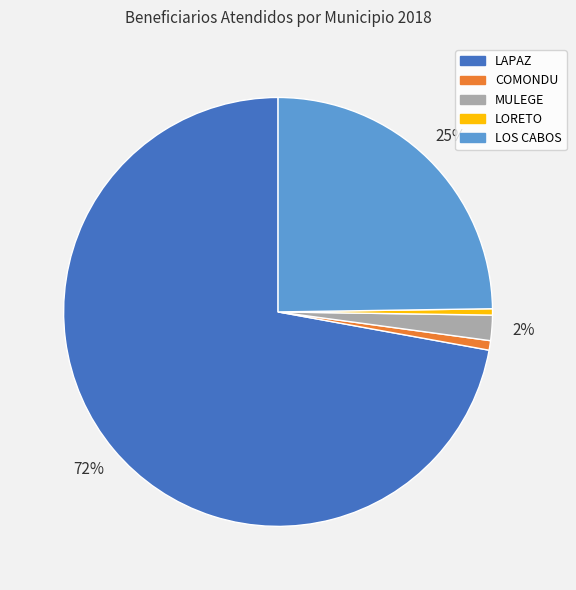

Which slice represents more than half of the pie?

LAPAZ